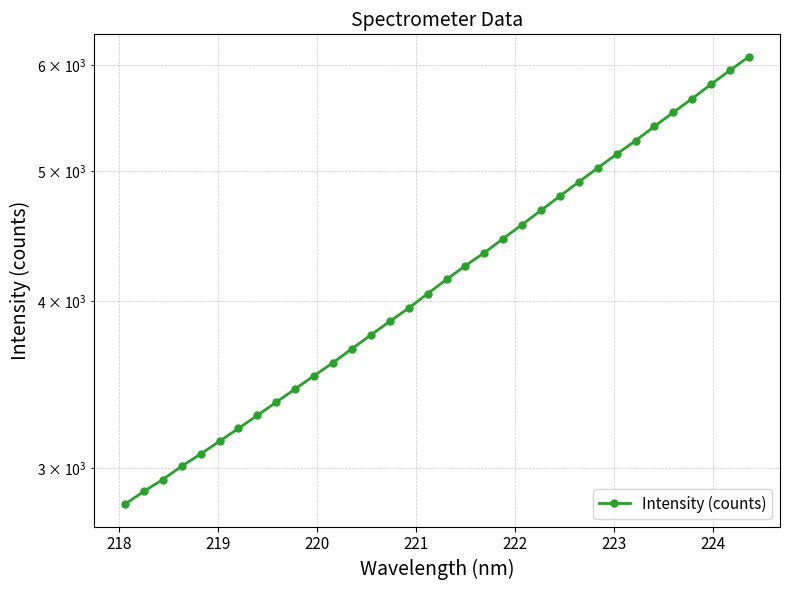

How many values exceed 4150?

17